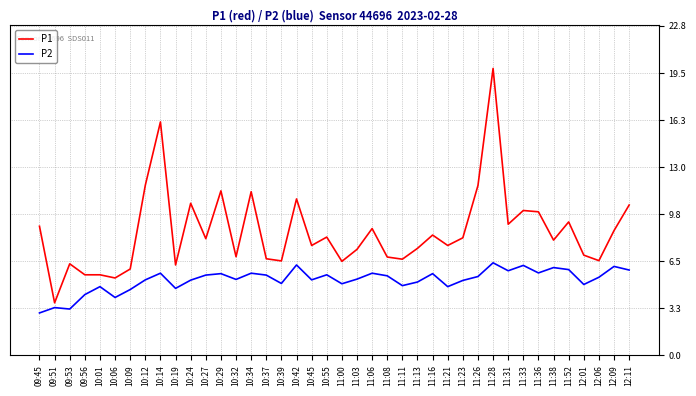

What is the average value of the P2 series?

5.2